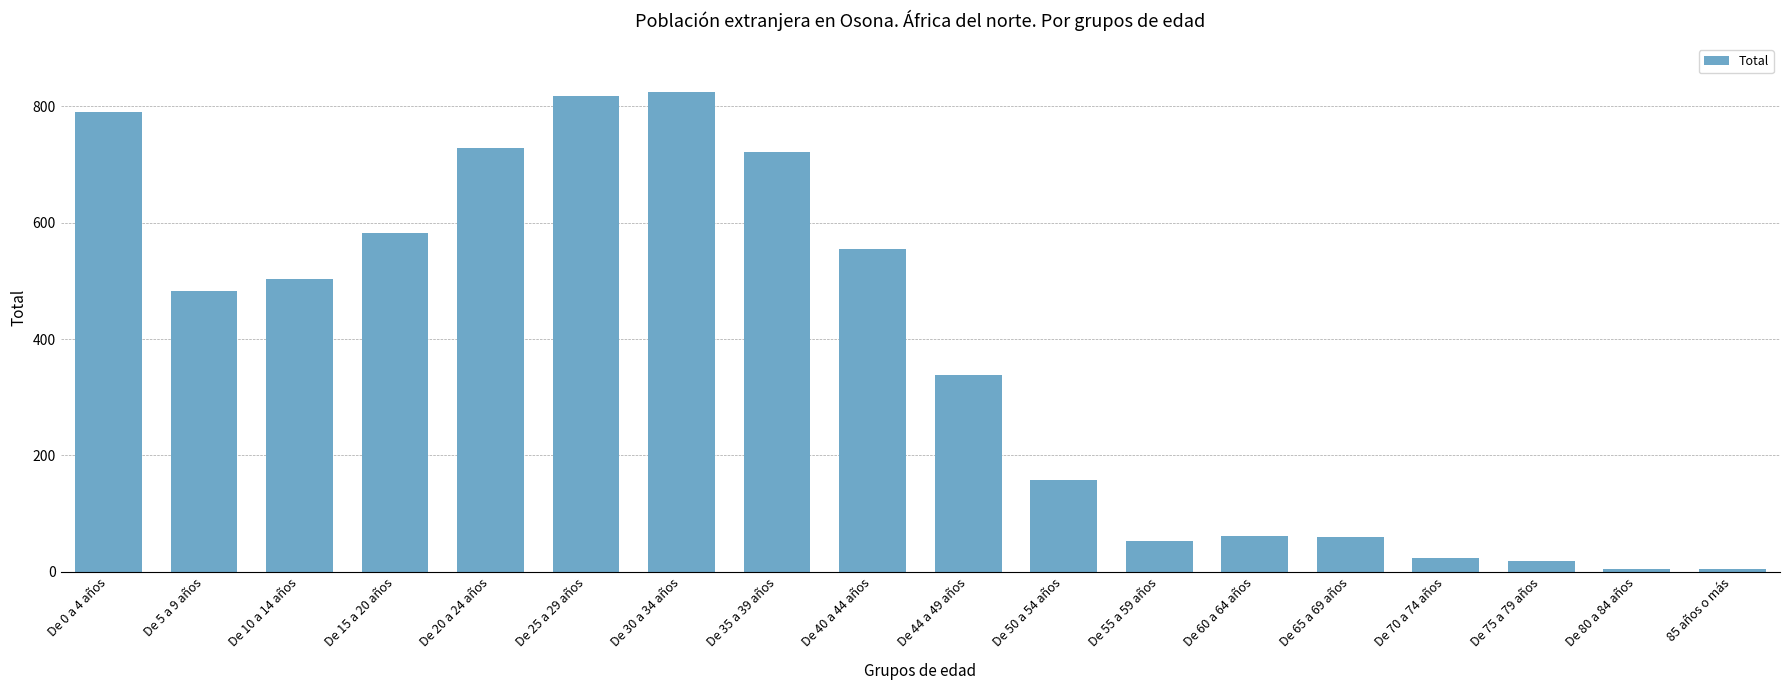

How many bars are there in total?

18